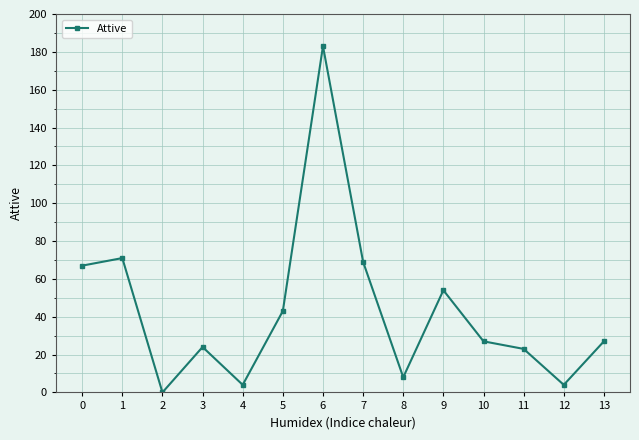

At which category does the chart reach its peak across all series?

6